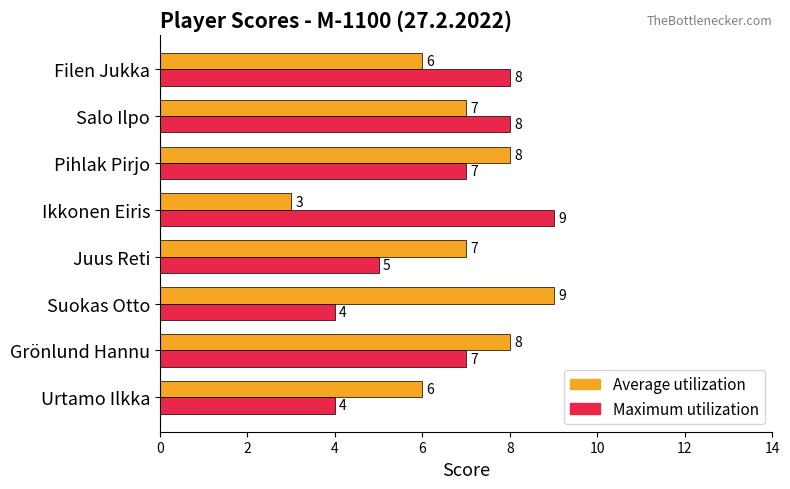

Rank the series by their average value, from highest to lowest.

Average utilization, Maximum utilization